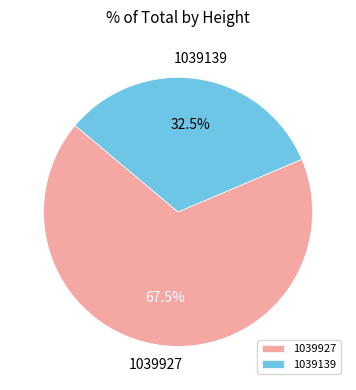

Approximately how many times larger is the value at 1039927 compared to 1039139?

2.1